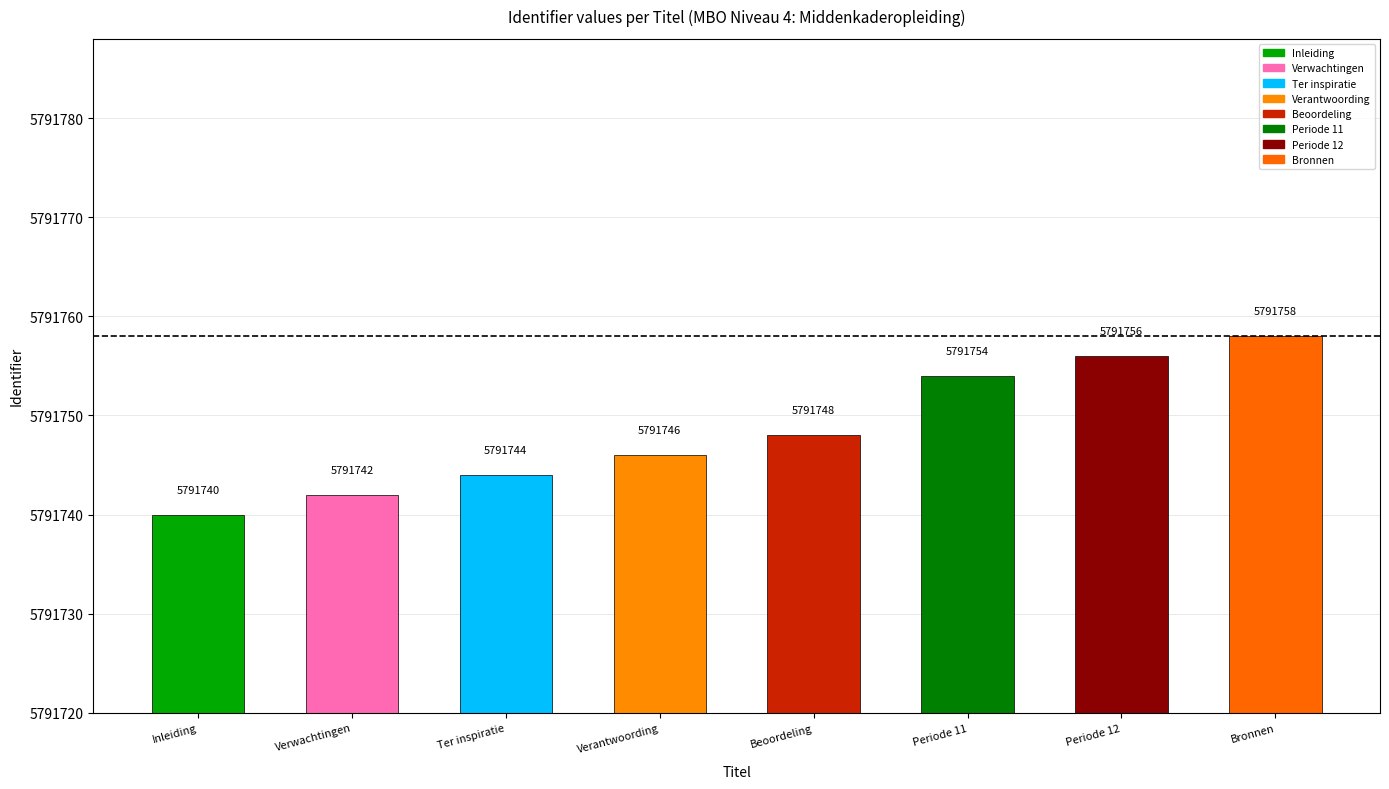

Between Verantwoording and Ter inspiratie, which is larger?

Verantwoording